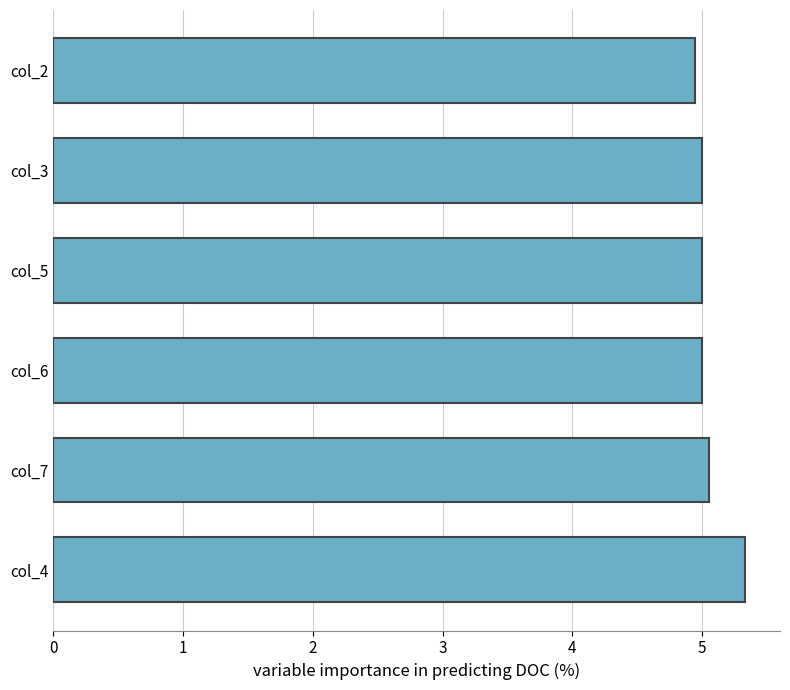

Are the bars horizontal?

Yes